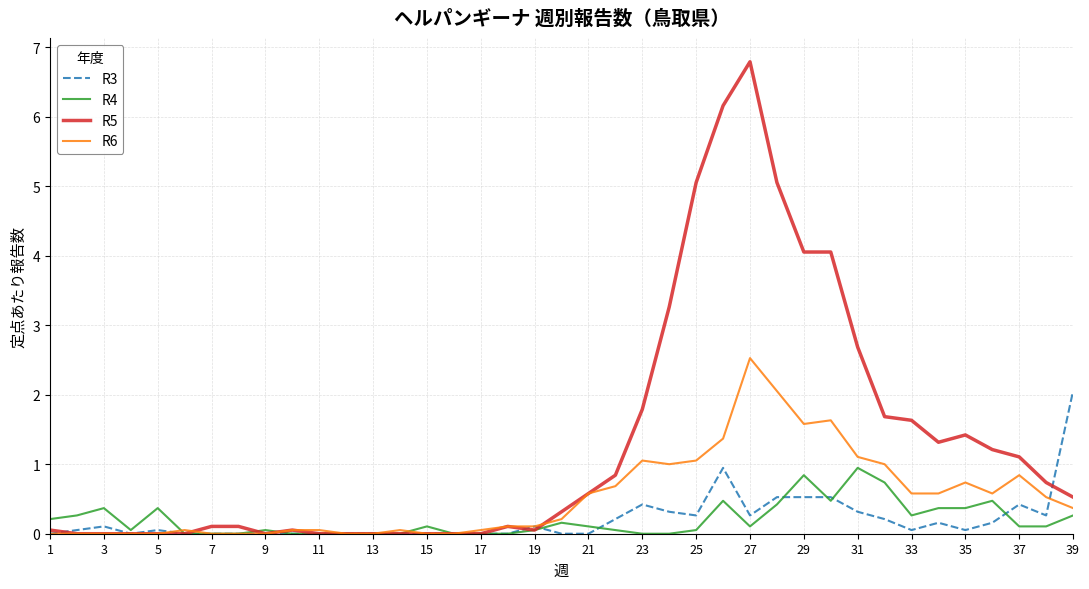

Count the number of data series in this chart.

4